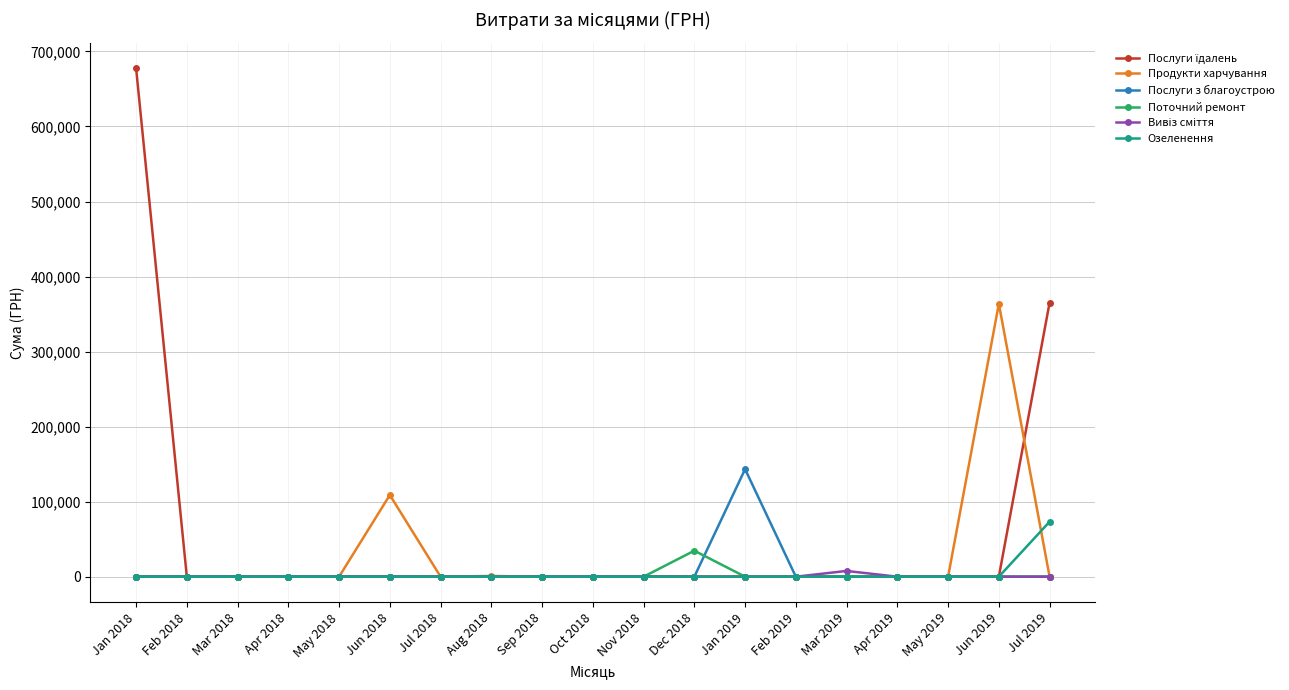

At which category is the sum across all series the highest?

Jan 2018